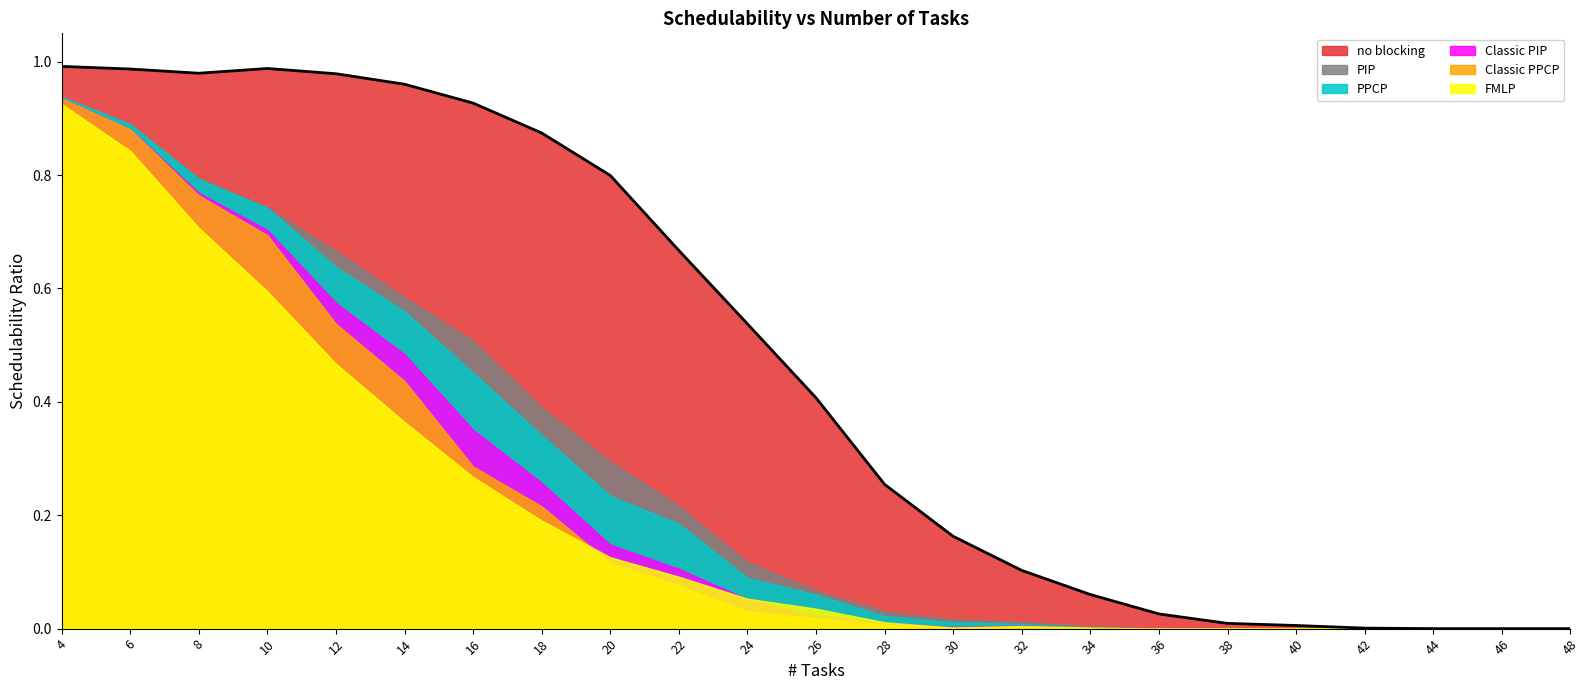

What is the approximate value of FMLP at 22?

0.1